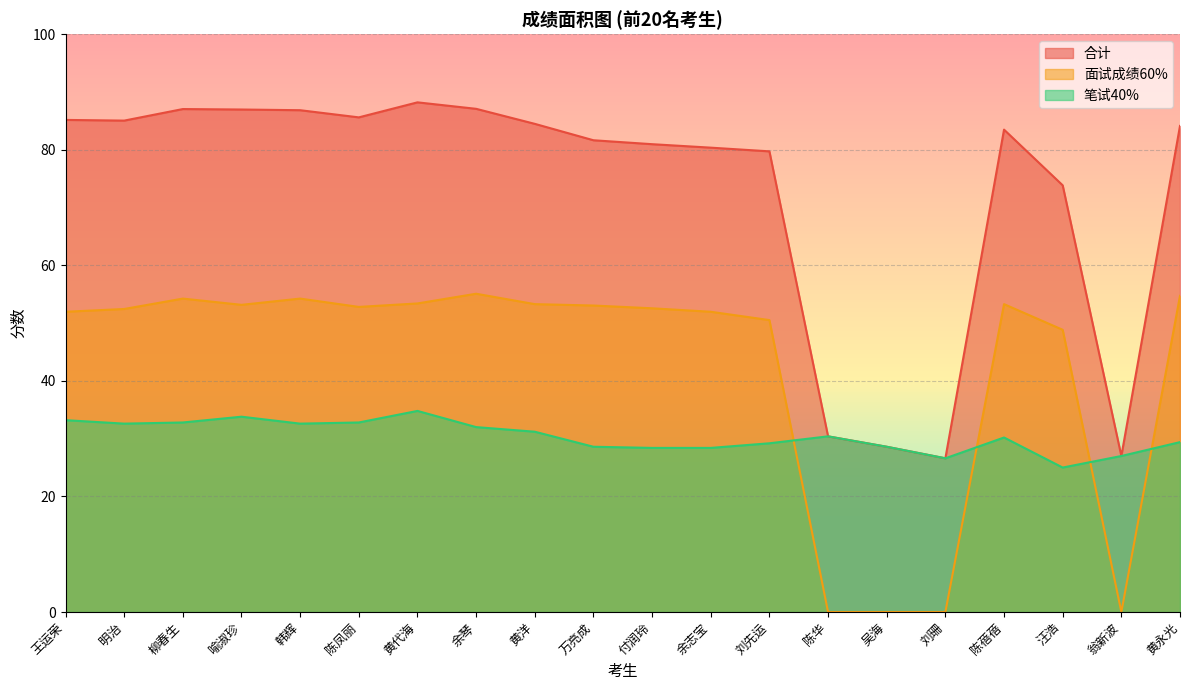

Between 喻淑珍 and 韩辉, which series saw the biggest shift?

笔试40%